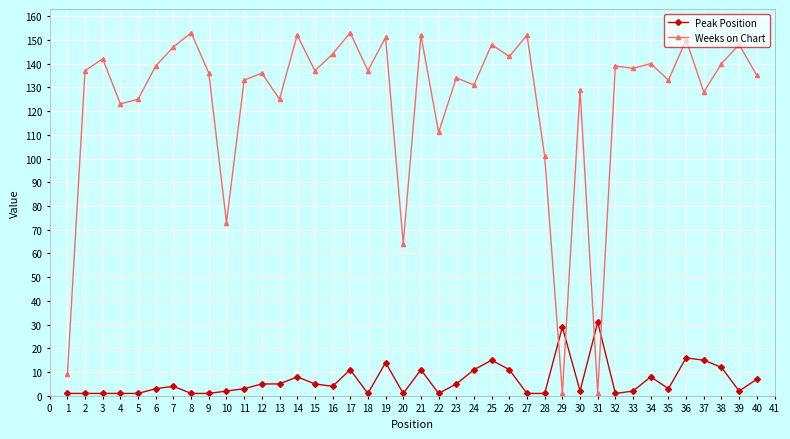

What is the greatest value displayed?

153